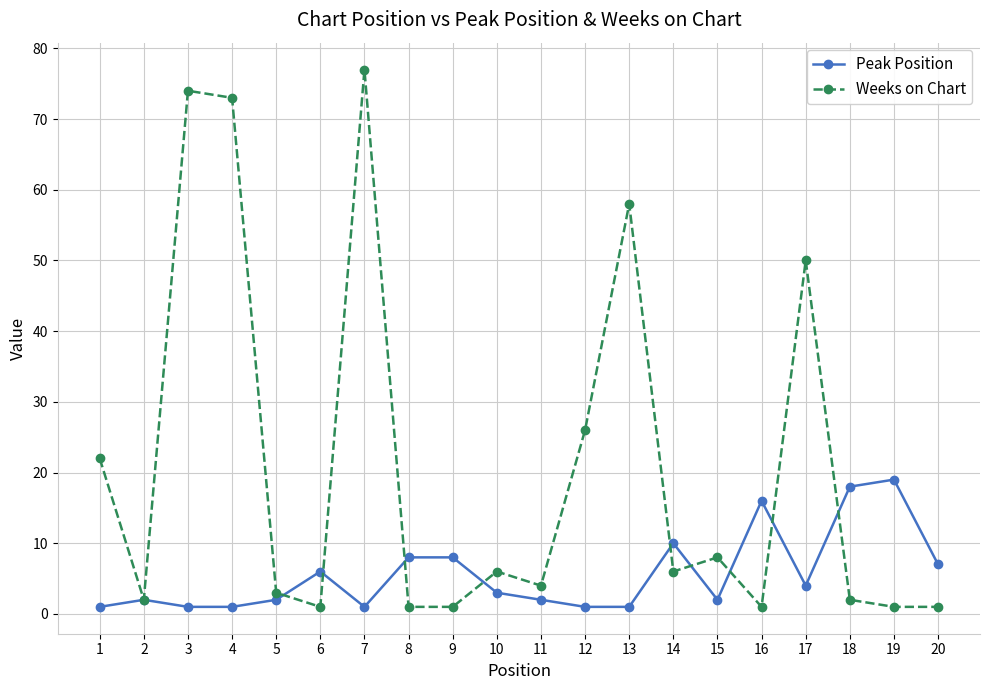

True or false: Peak Position has a value of 19 at 19.

True